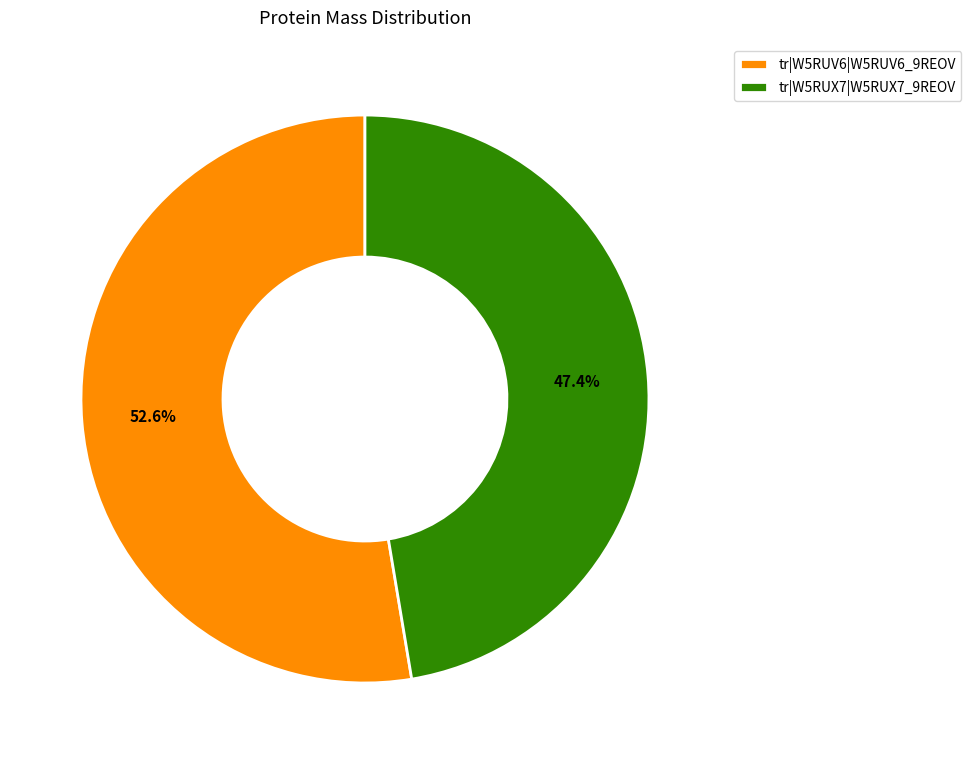

Does tr|W5RUV6|W5RUV6_9REOV represent more than half of the total?

Yes